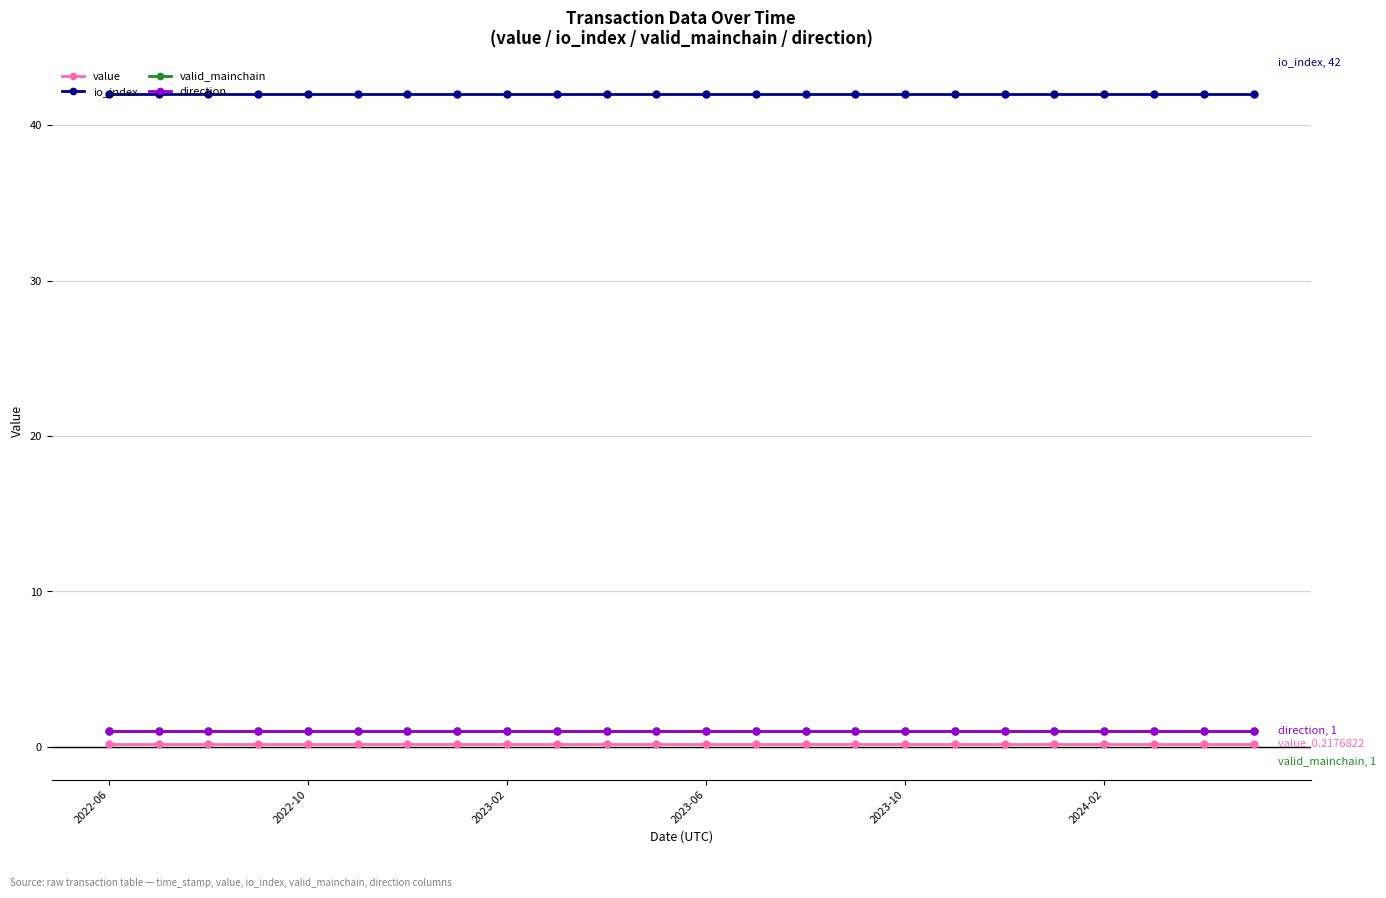

What is the average value of the value series?

0.2